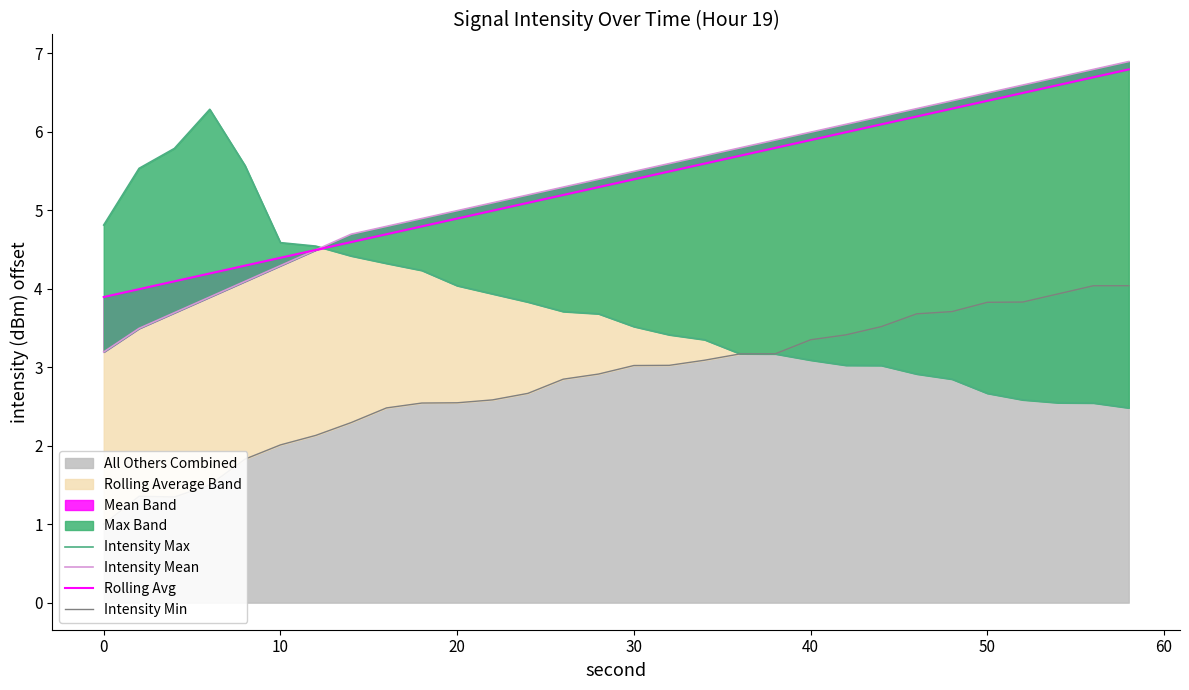

What is the difference between the second highest and second lowest values in the Intensity Max series?

3.2